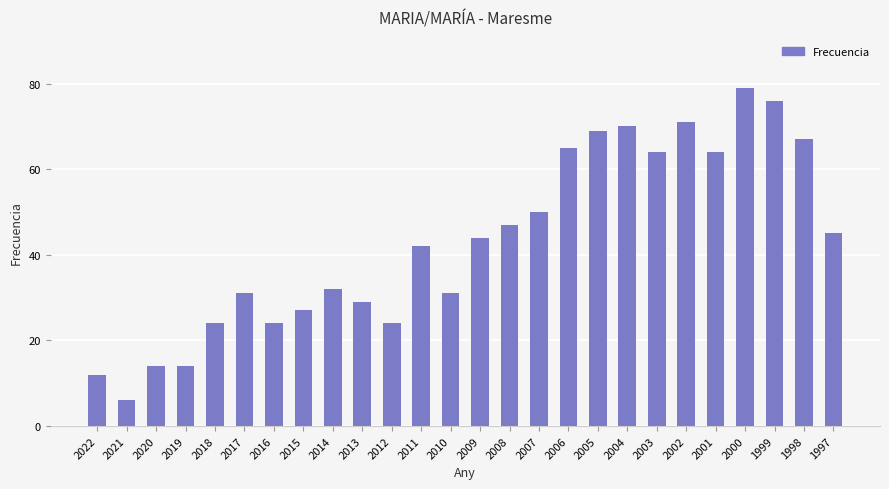

What is the approximate value at 2021, to the nearest 5?

5